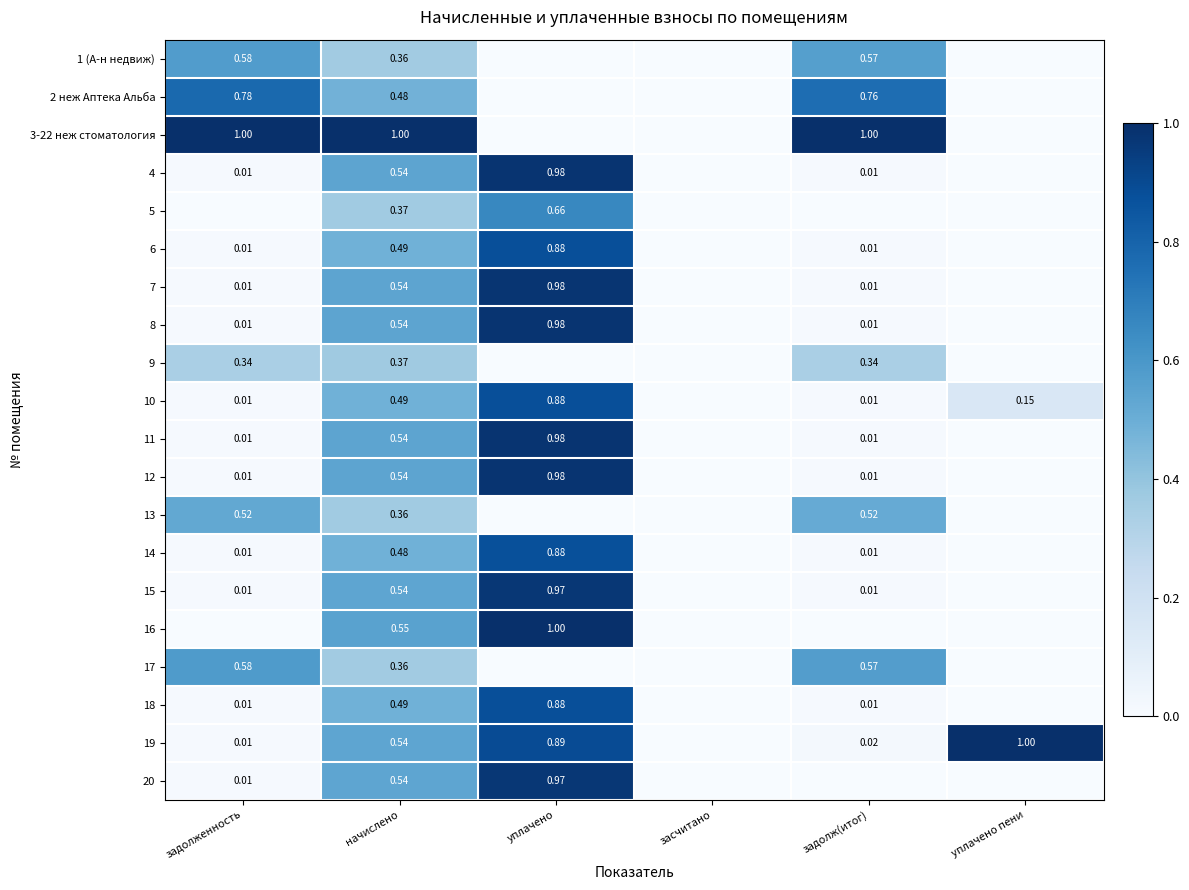

At which label does 2 неж Аптека Альба reach its minimum?

уплачено